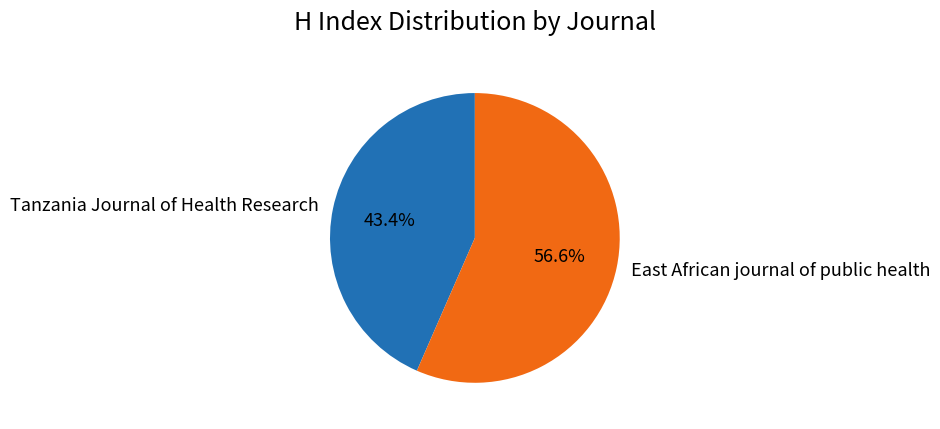

Which has a higher value, Tanzania Journal of Health Research or East African journal of public health?

East African journal of public health